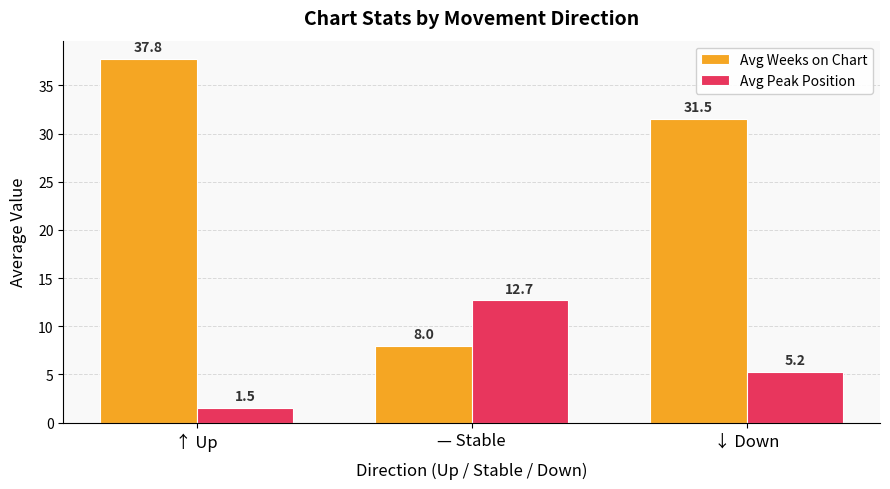

What is the minimum value shown in the chart?

1.5